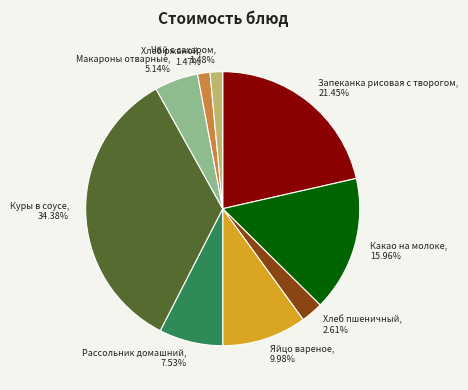

How much of the chart is everything except Рассольник домашний?

92.5%